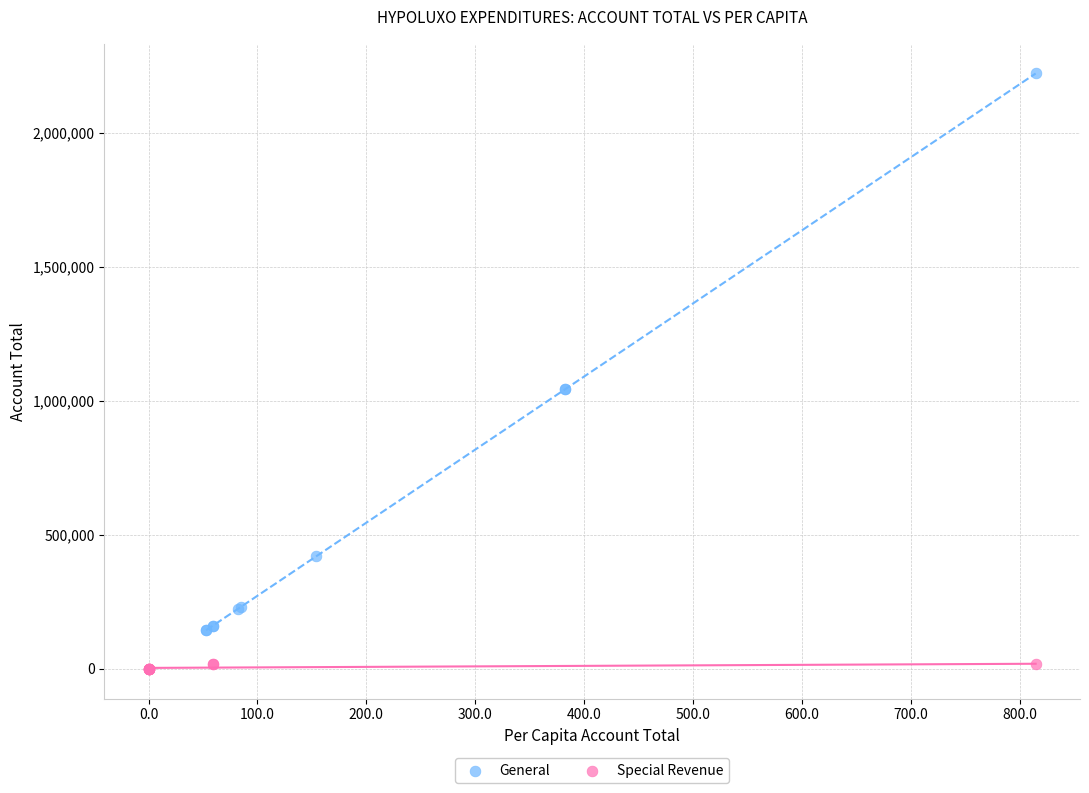

Which series reaches the minimum Y coordinate?

Special Revenue